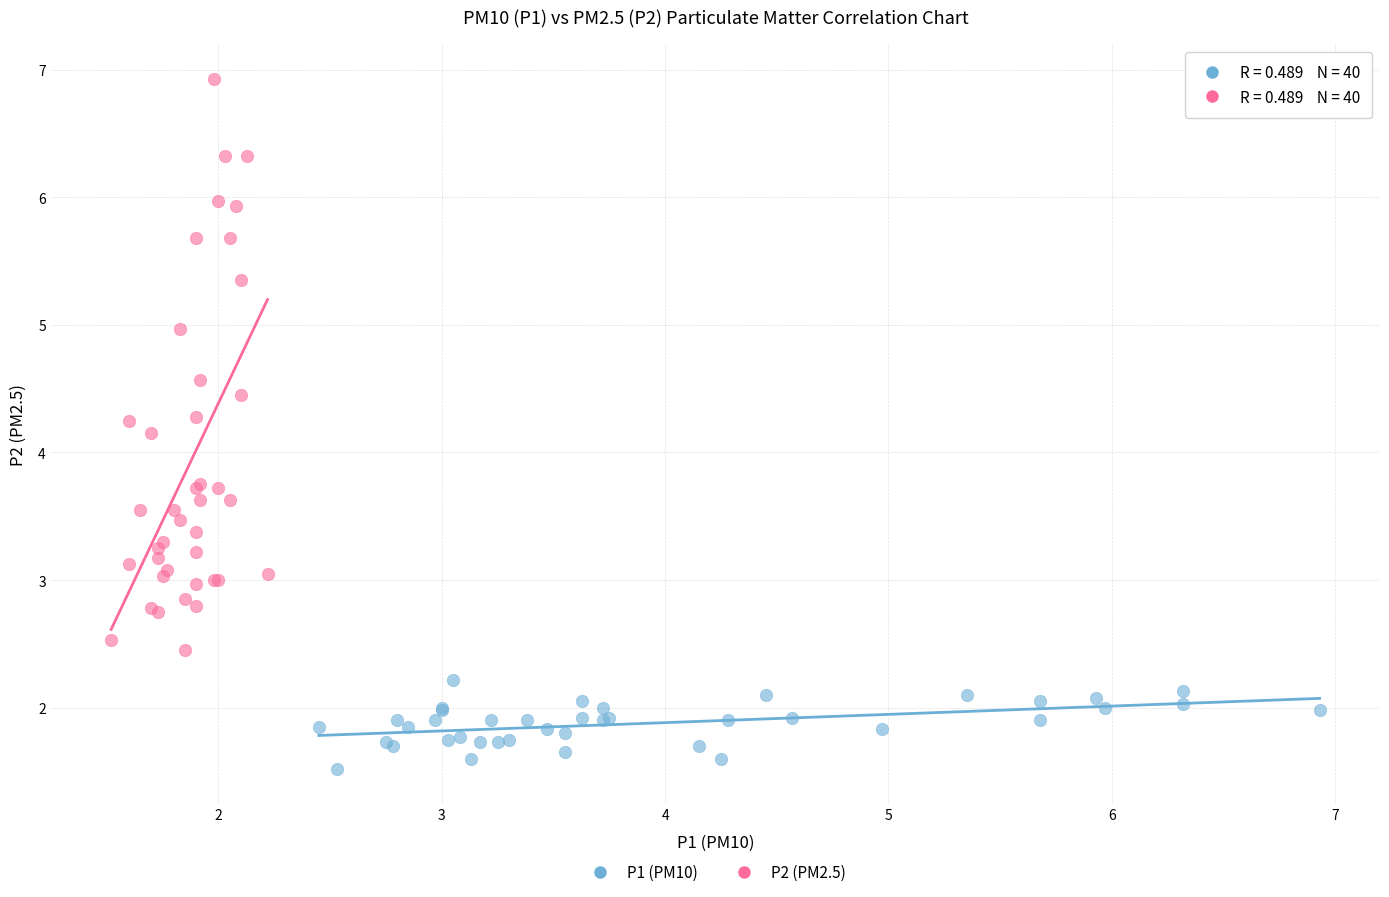

Which series reaches the maximum Y coordinate?

P2 (PM2.5)